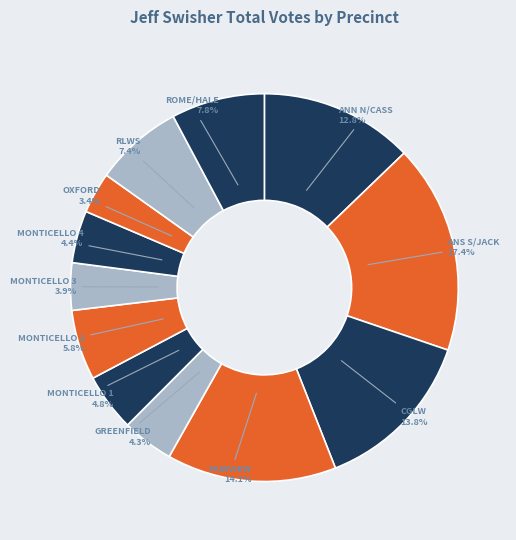

How many segments does this pie chart have?

12